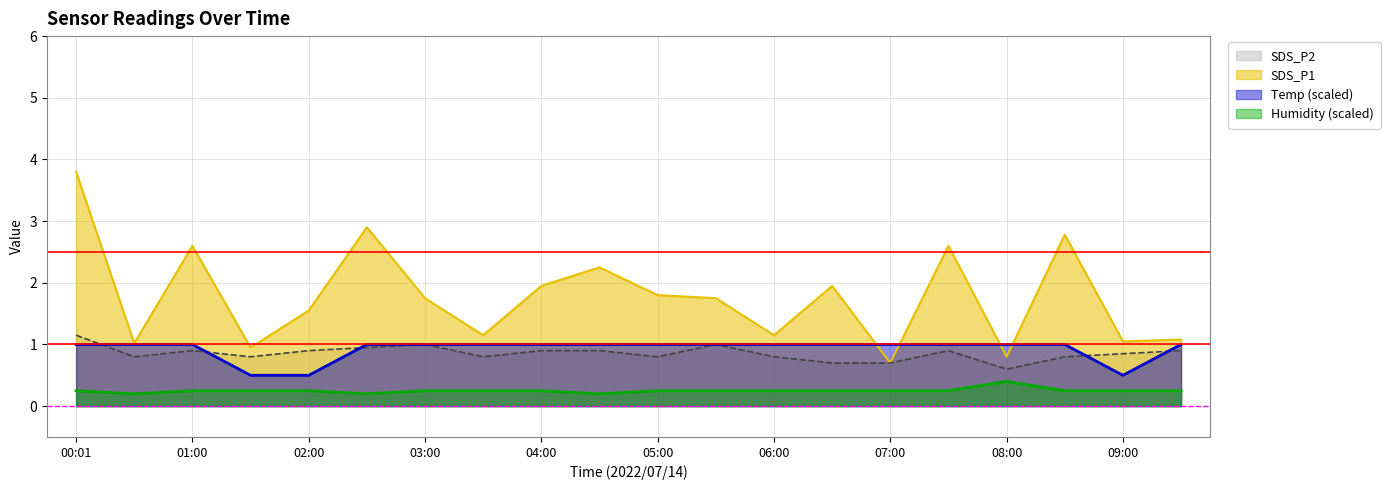

What is the sum of all SDS_P2 values?

17.1